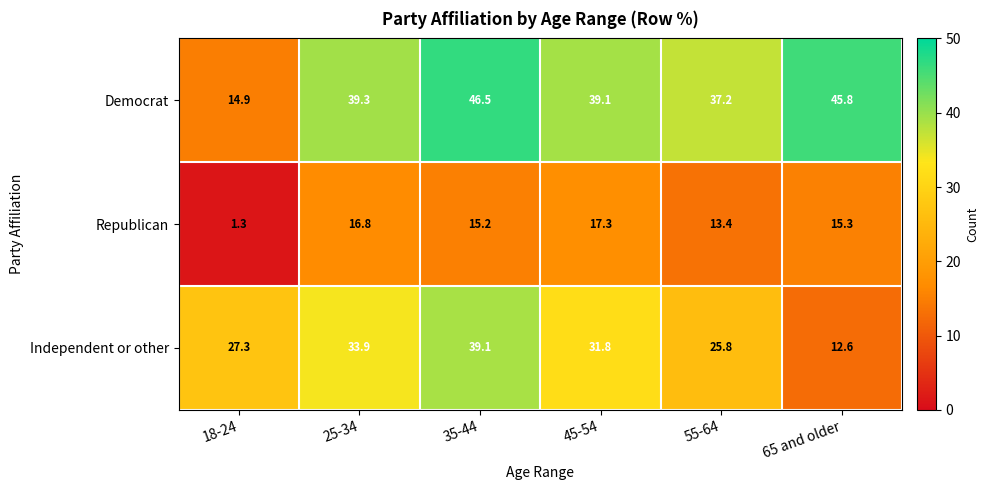

At which label is Democrat closest to 30?

55-64